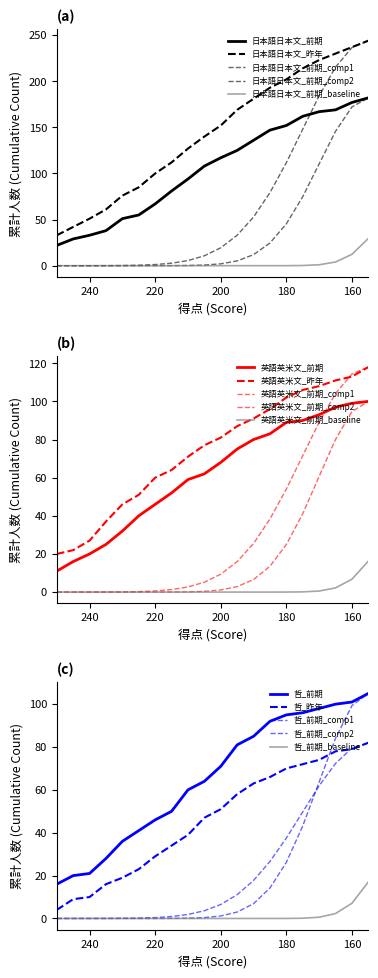

What is the value of the 英語英米文_前期 point at the 10th from the left?

62